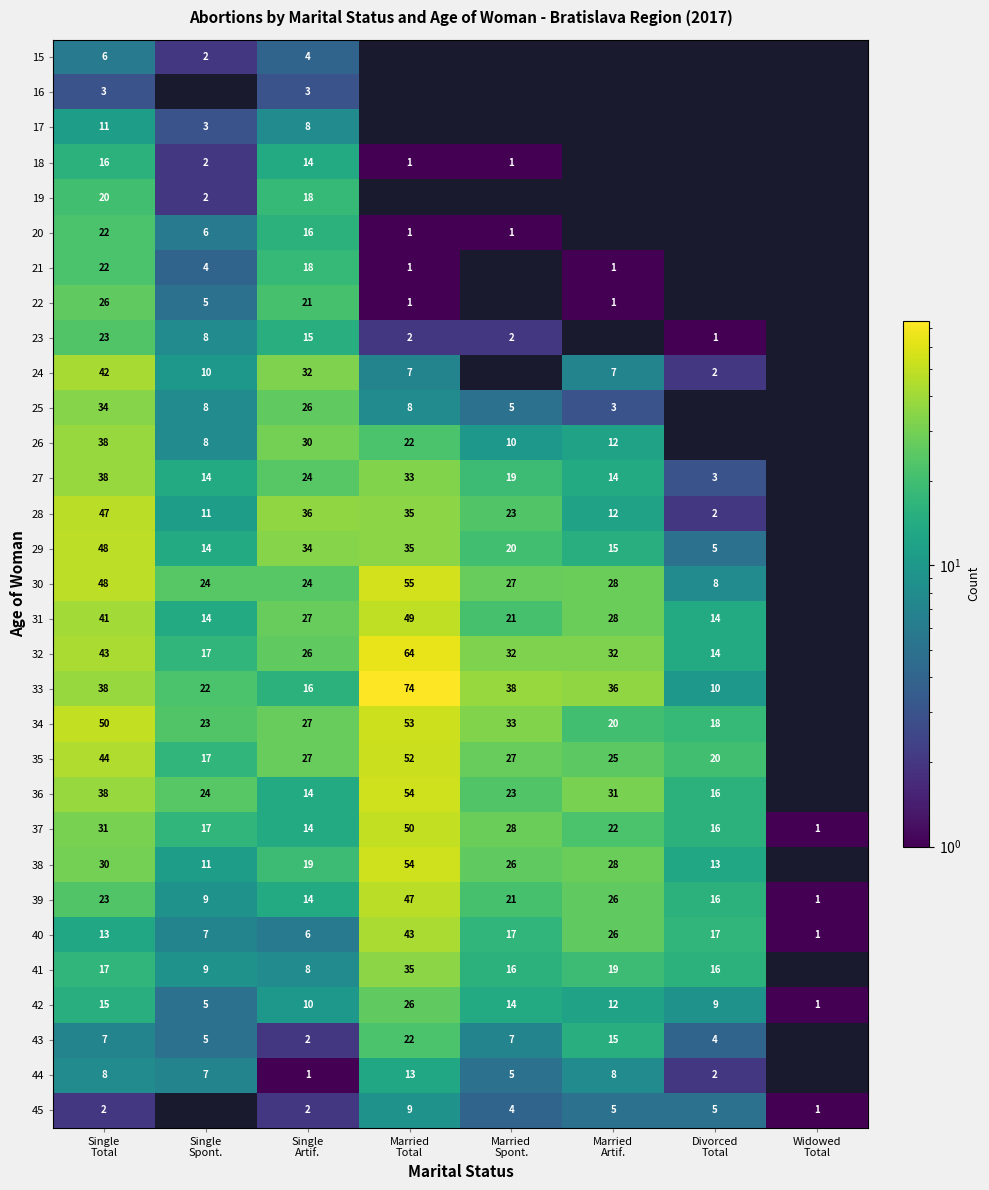

List the series in order of their peak value, lowest first.

16, 15, 45, 17, 44, 18, 19, 20, 21, 43, 23, 22, 42, 25, 41, 26, 27, 24, 40, 28, 39, 29, 31, 37, 35, 34, 36, 38, 30, 32, 33